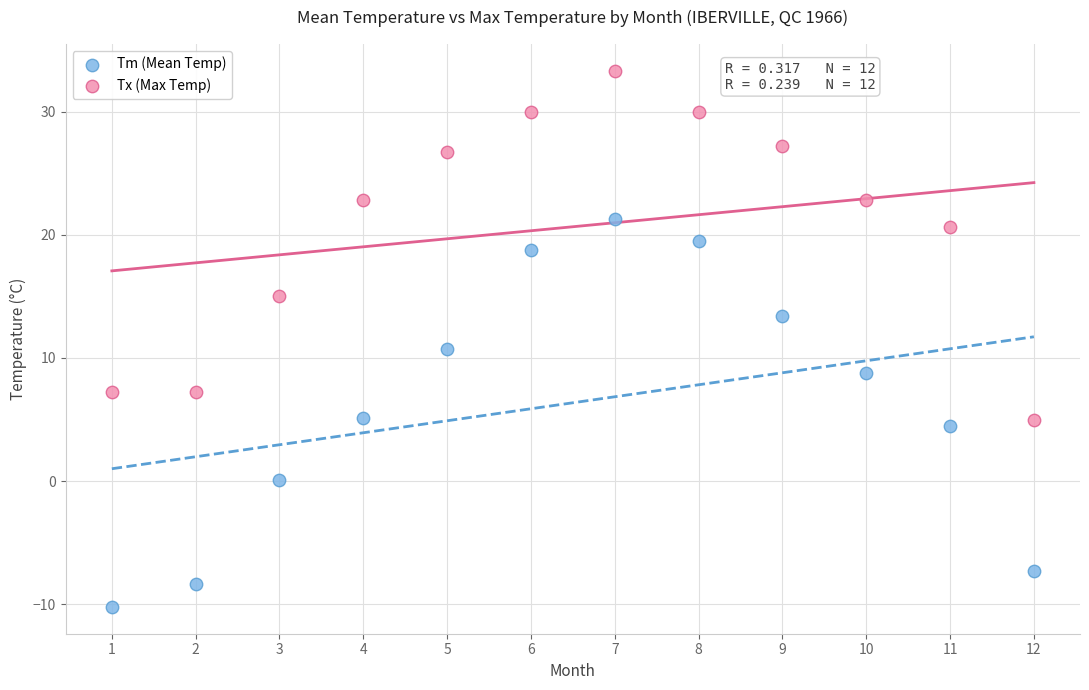

What is the X range (max minus min) for the scatter plot?

11.0